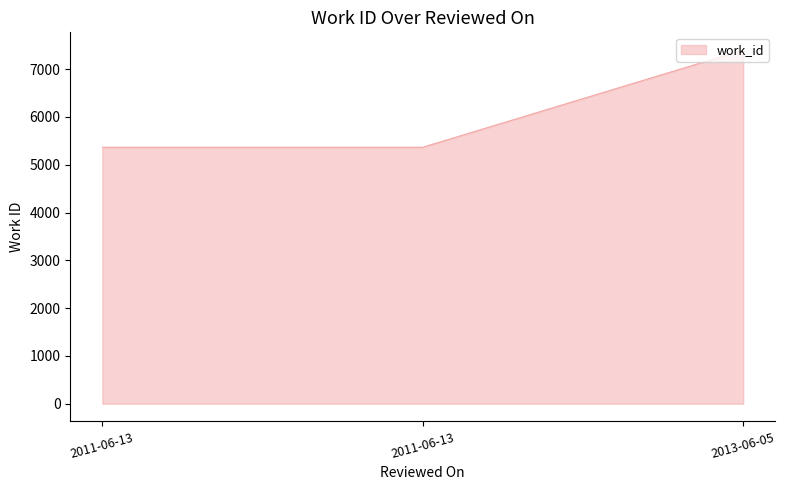

What is the sum of the values at 2011-06-13 and 2013-06-05?

12766